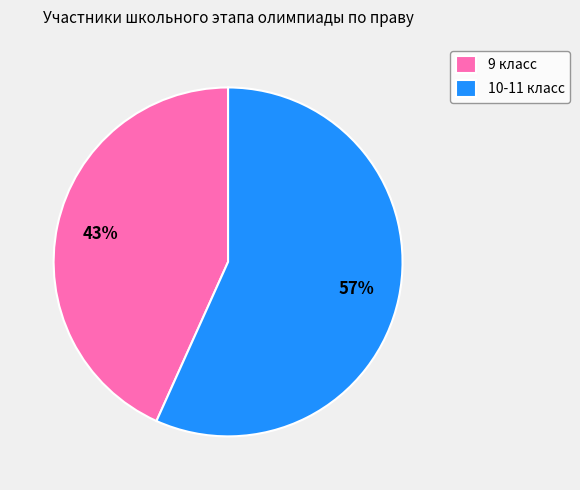

Which has a higher value, 10-11 класс or 9 класс?

10-11 класс